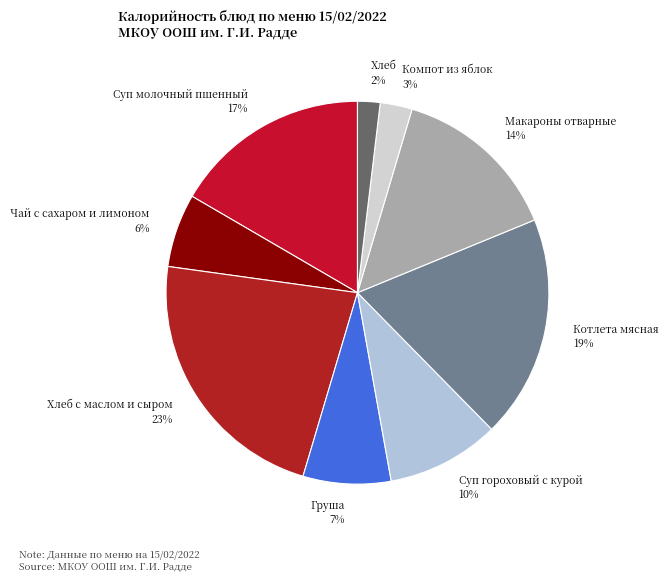

To the nearest percent, what is the difference between the Котлета мясная and Макароны отварные slice percentages?

5%